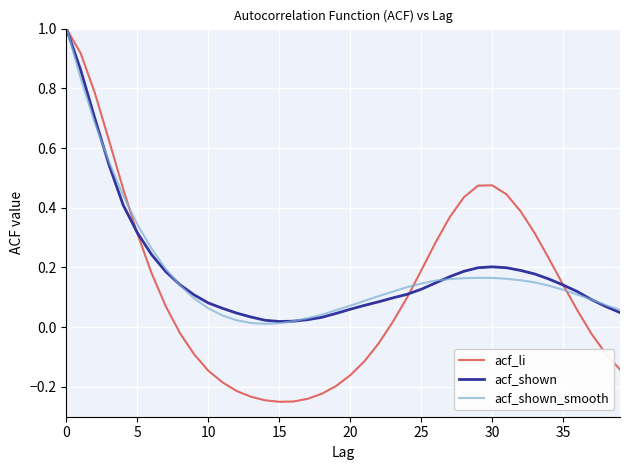

What is the maximum value shown in the chart?

1.0